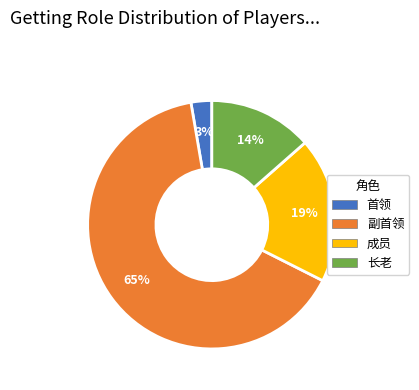

Does any single category account for the majority?

Yes